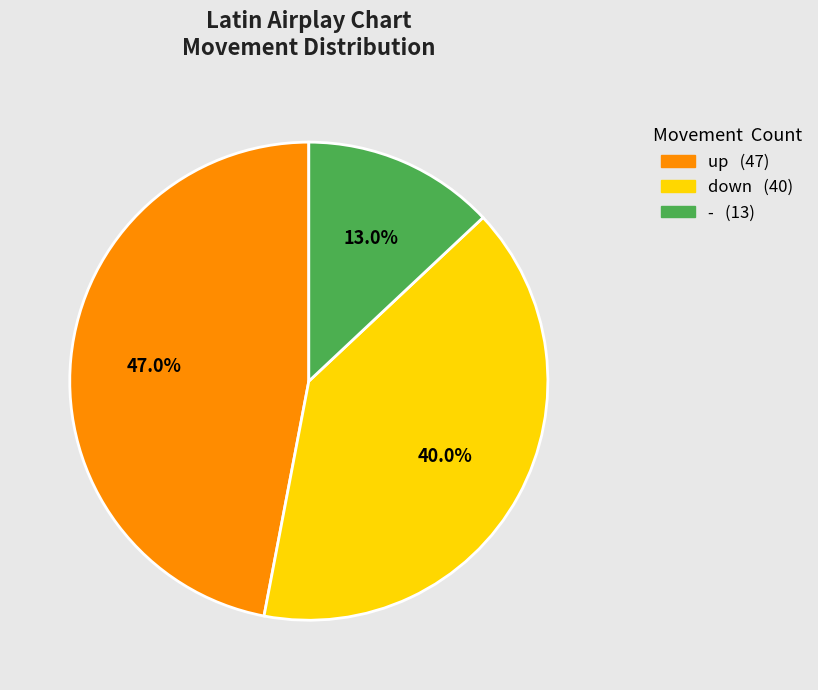

Which category has the smallest portion of the pie?

-